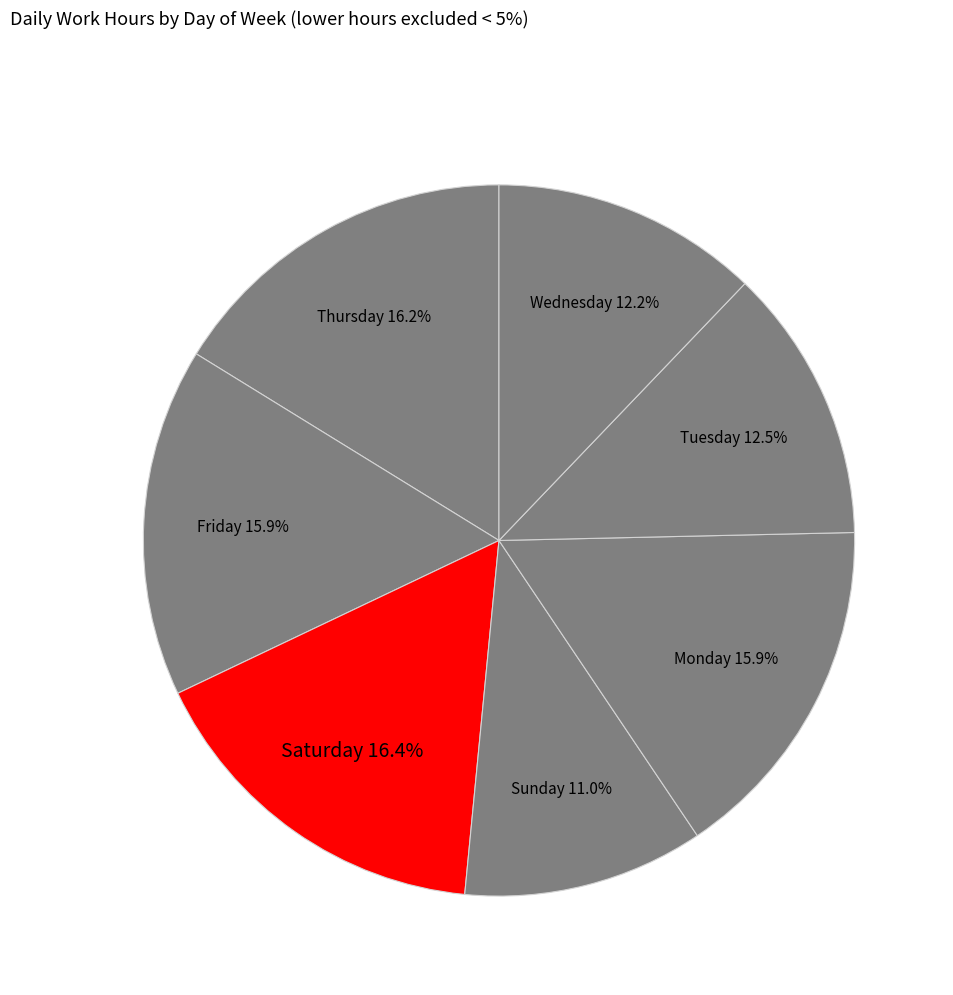

Approximately how many times larger is the value at Friday compared to Wednesday?

1.3